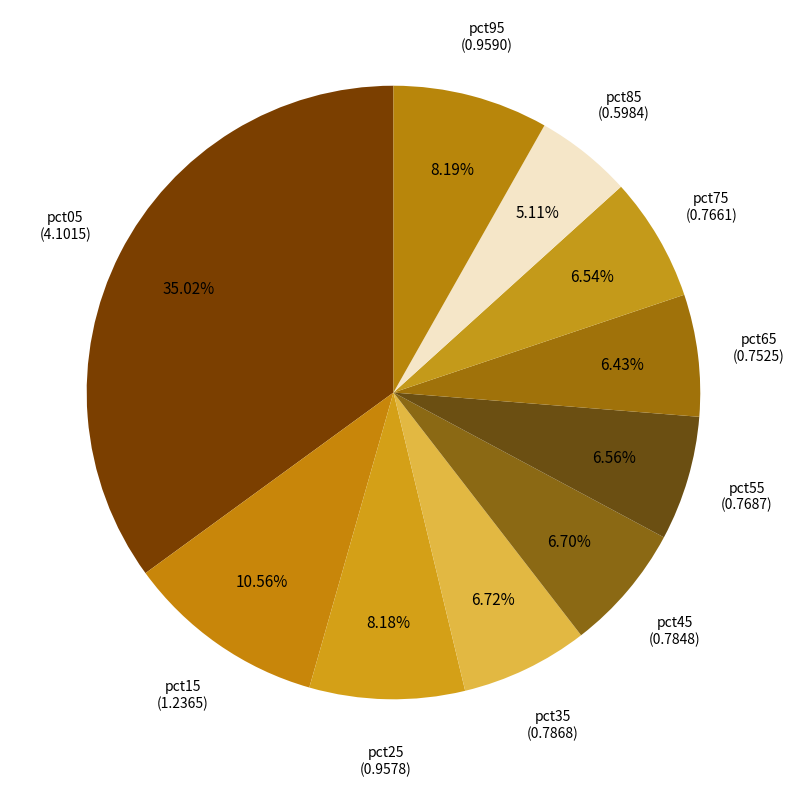

Which category has the biggest portion of the pie?

pct05